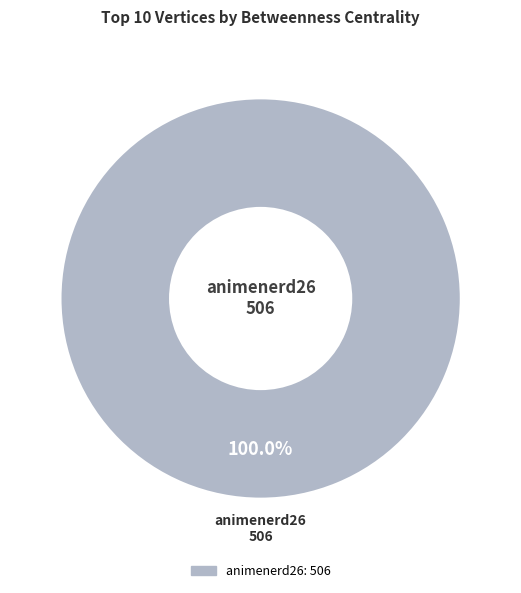

Is there any slice that represents more than half of the pie?

Yes